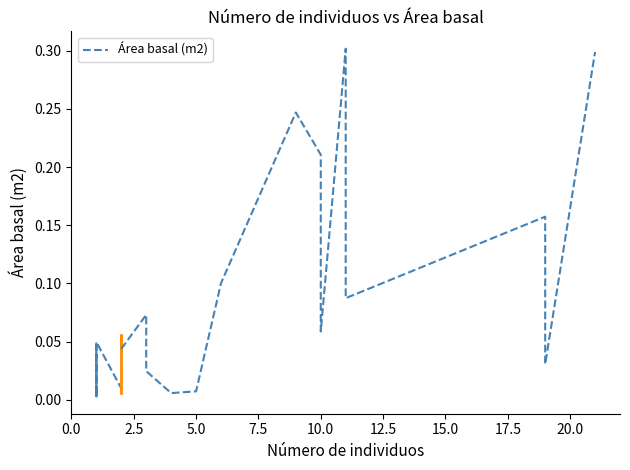

The chart shows a value of 0.0 at 10. True or false?

False